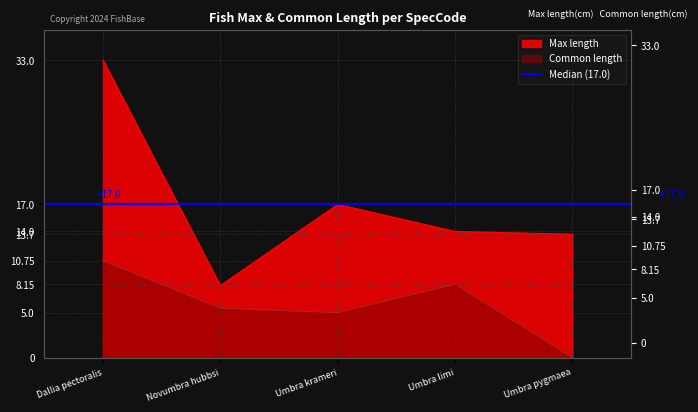

Which series has the largest range (max minus min)?

Max length